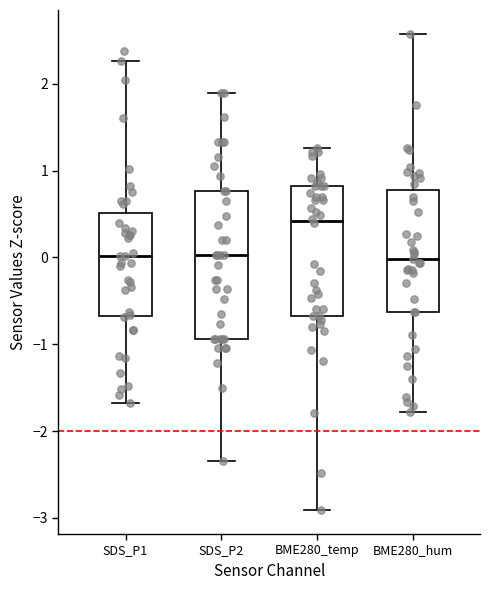

Reading left to right, read every box against the y-axis: the position of its median line, the range the box covers, and the ends of its whiskers. The values are not printed on the chart, so give them approximately, as read against the axis.

SDS_P1: median 0.0, box -0.7 to 0.5, whiskers -1.7 to 2.3
SDS_P2: median 0.0, box -0.9 to 0.8, whiskers -2.3 to 1.9
BME280_temp: median 0.4, box -0.7 to 0.8, whiskers -2.9 to 1.3
BME280_hum: median 0.0, box -0.6 to 0.8, whiskers -1.8 to 2.6